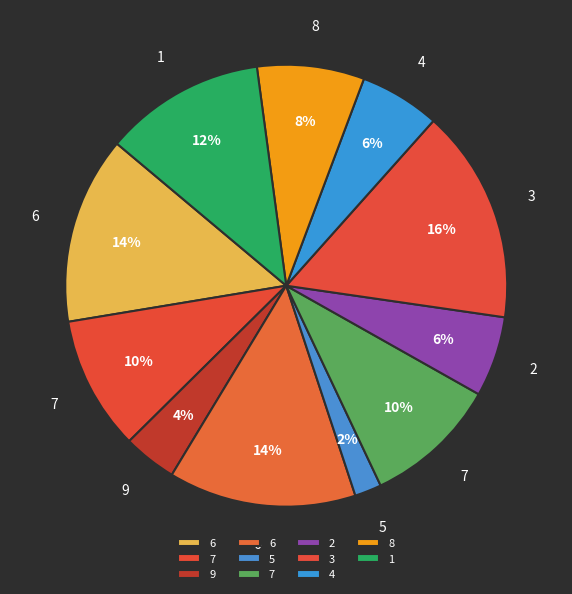

What is the smallest slice in the pie chart?

5